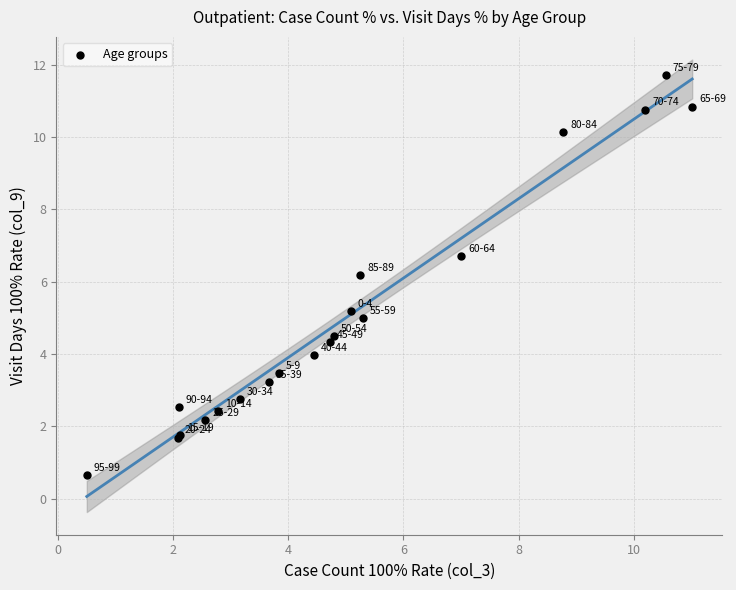

What Y value in the scatter plot is closest to 6?

6.2